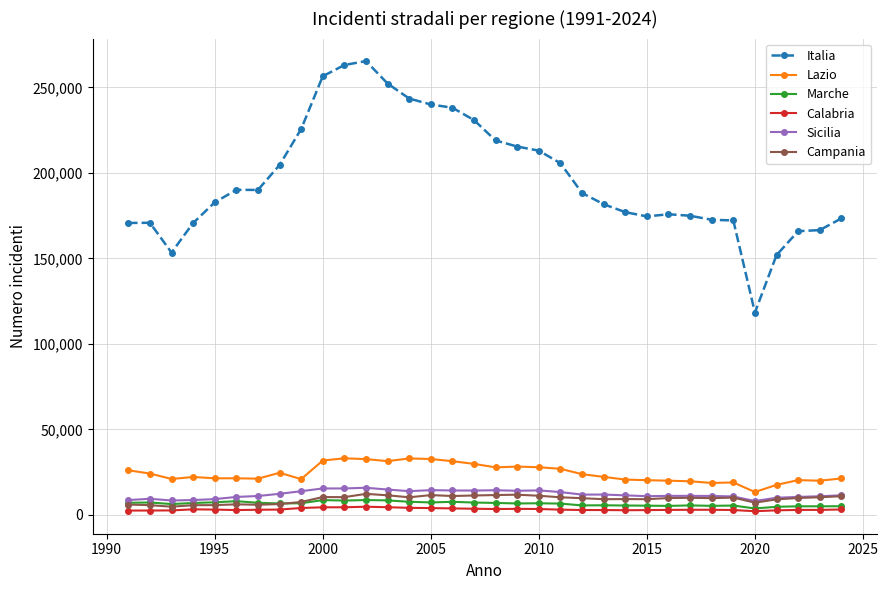

True or false: Campania has more than 1 points higher than both neighbors.

True